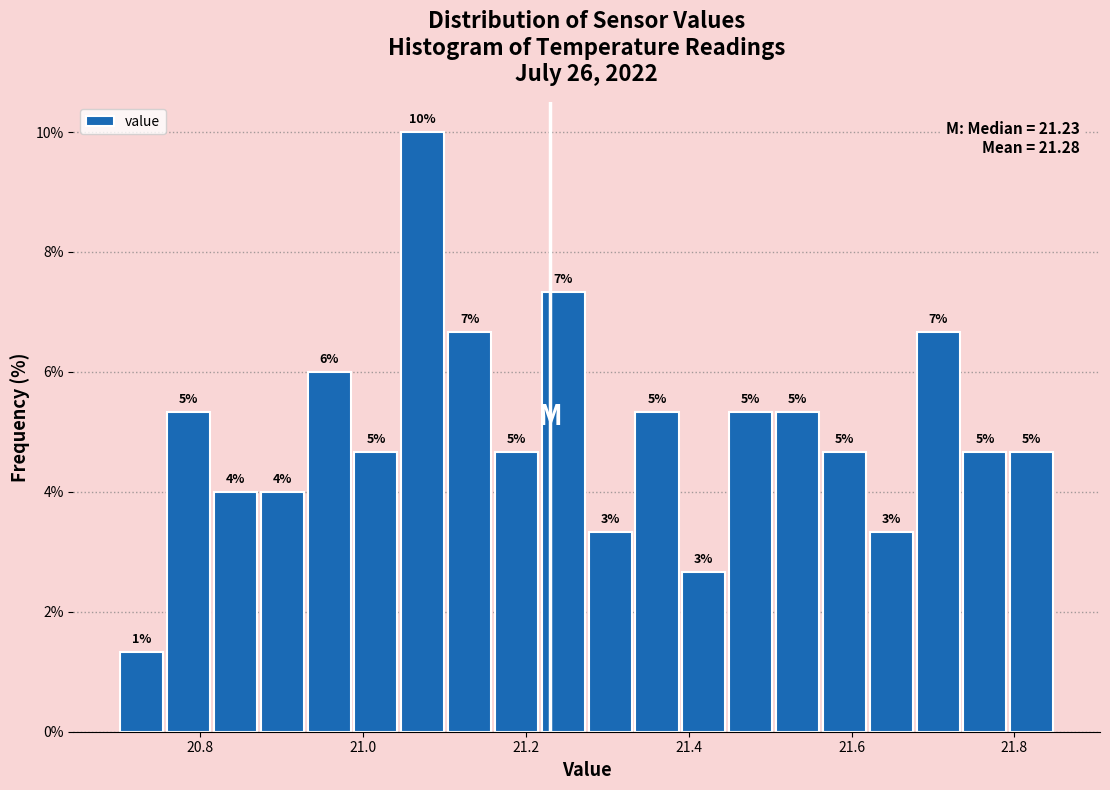

Around what value on the x-axis is the tallest bar? Give the approximate position of its centre, as read against the axis.

21.08